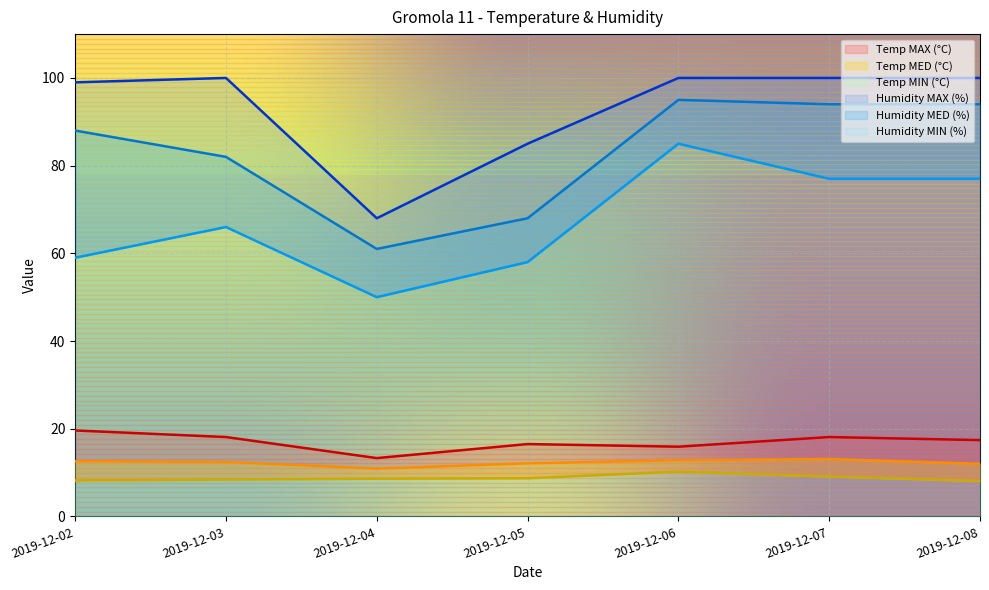

What are all the series names shown in the legend?

Temp MAX (°C), Temp MED (°C), Temp MIN (°C), Humidity MAX (%), Humidity MED (%), Humidity MIN (%)